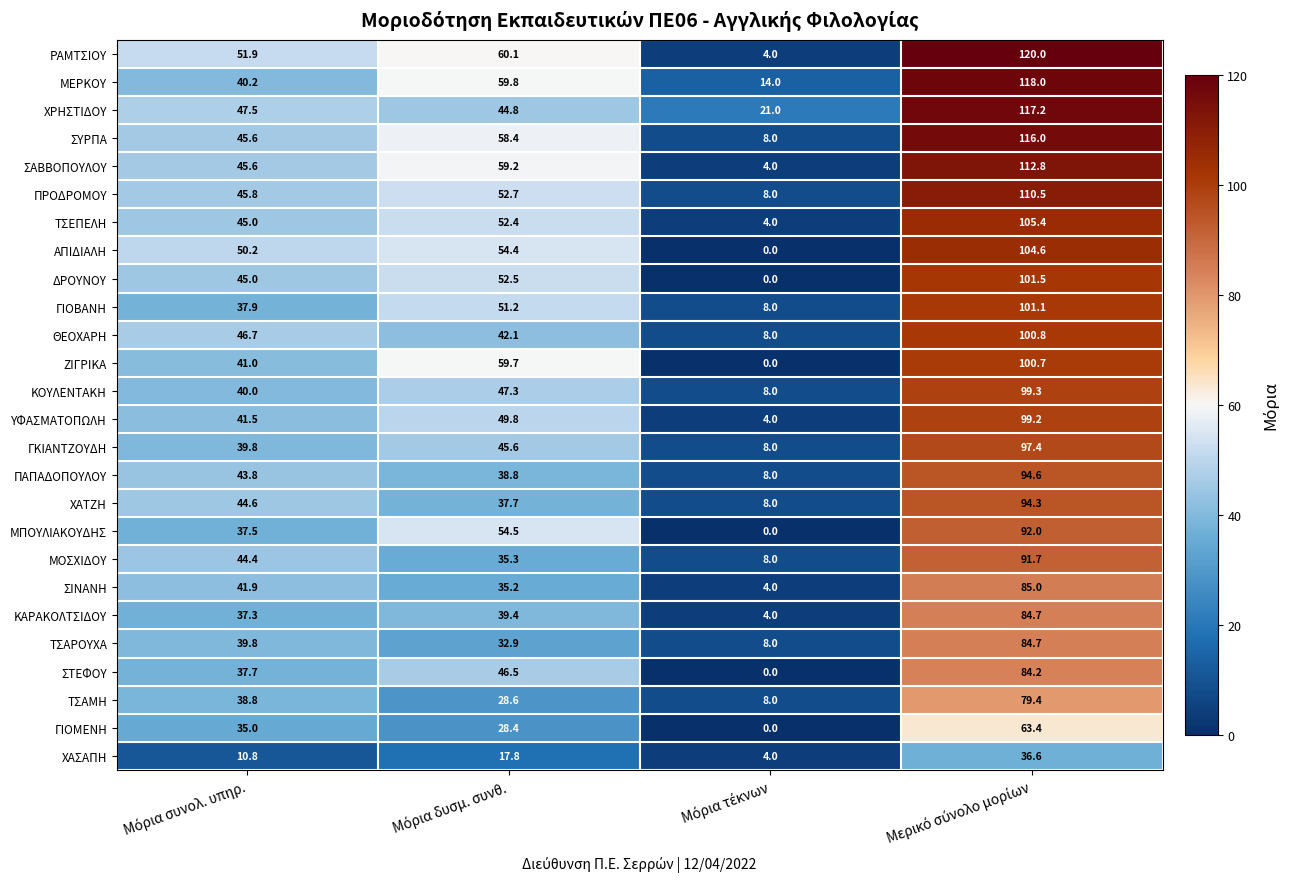

Which series has the largest range (max minus min)?

ΡΑΜΤΣΙΟΥ